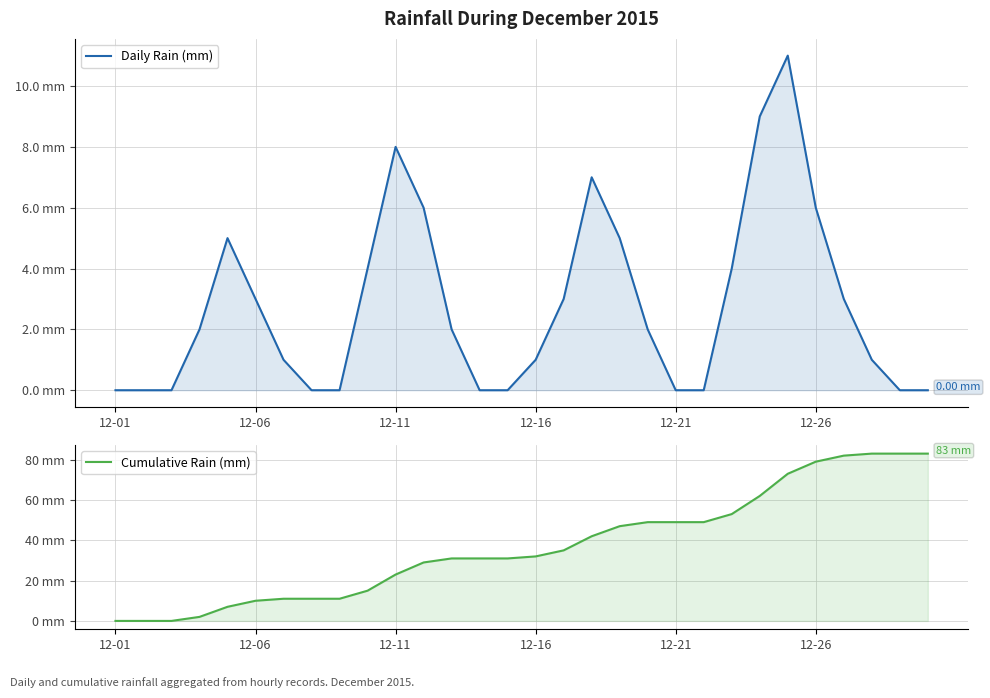

What is the average value of the Daily Rain (mm) series?

3